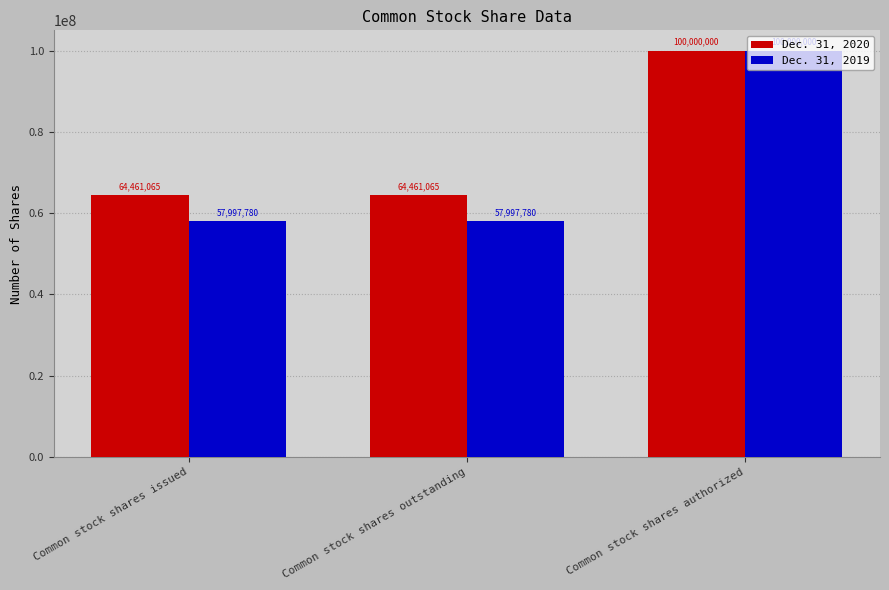

What is the difference between the maximum and minimum values in the Dec. 31, 2020 series?

35538935